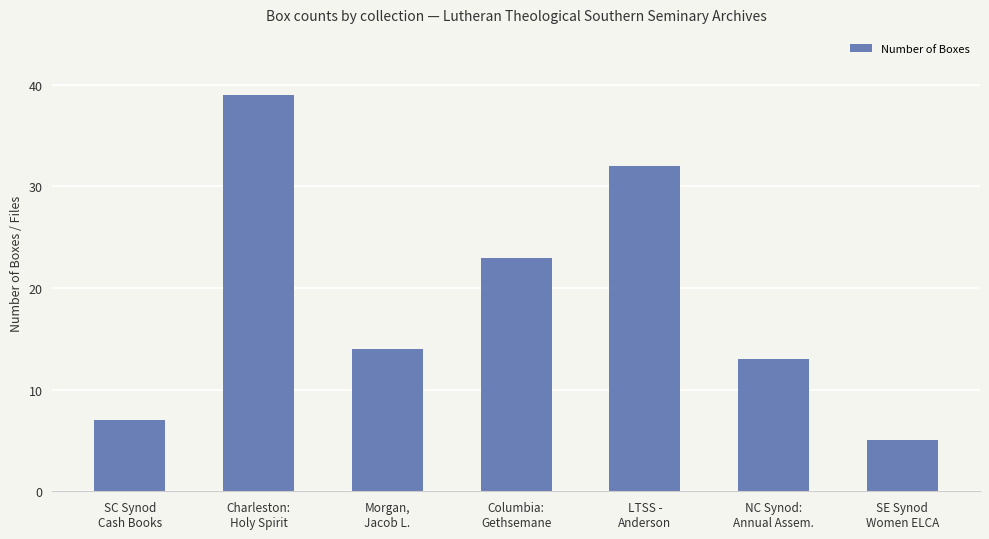

Which category has the highest value across all series?

Charleston:
Holy Spirit